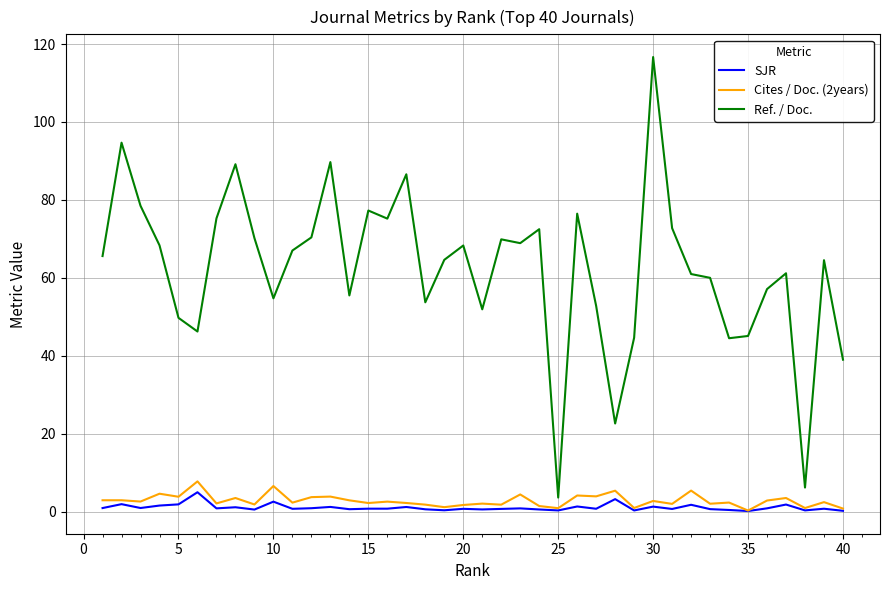

Which series has the largest total across all categories?

Ref. / Doc.